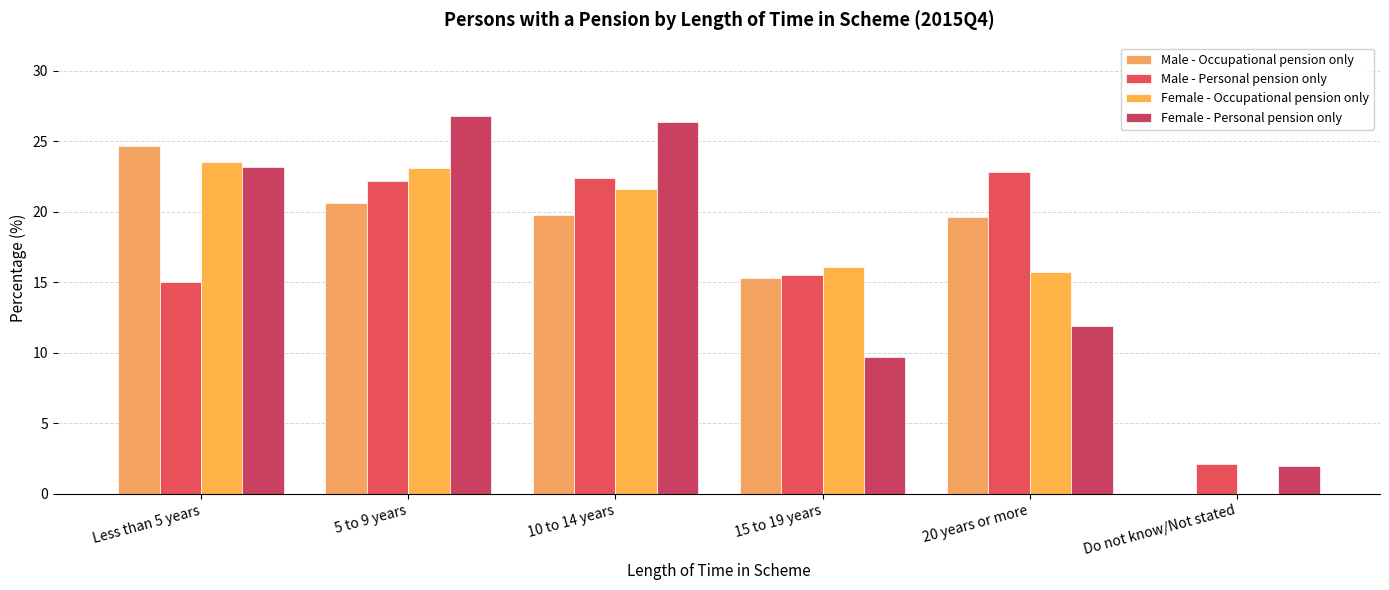

The value of Male - Personal pension only at 20 years or more is 22.8. True or false?

True